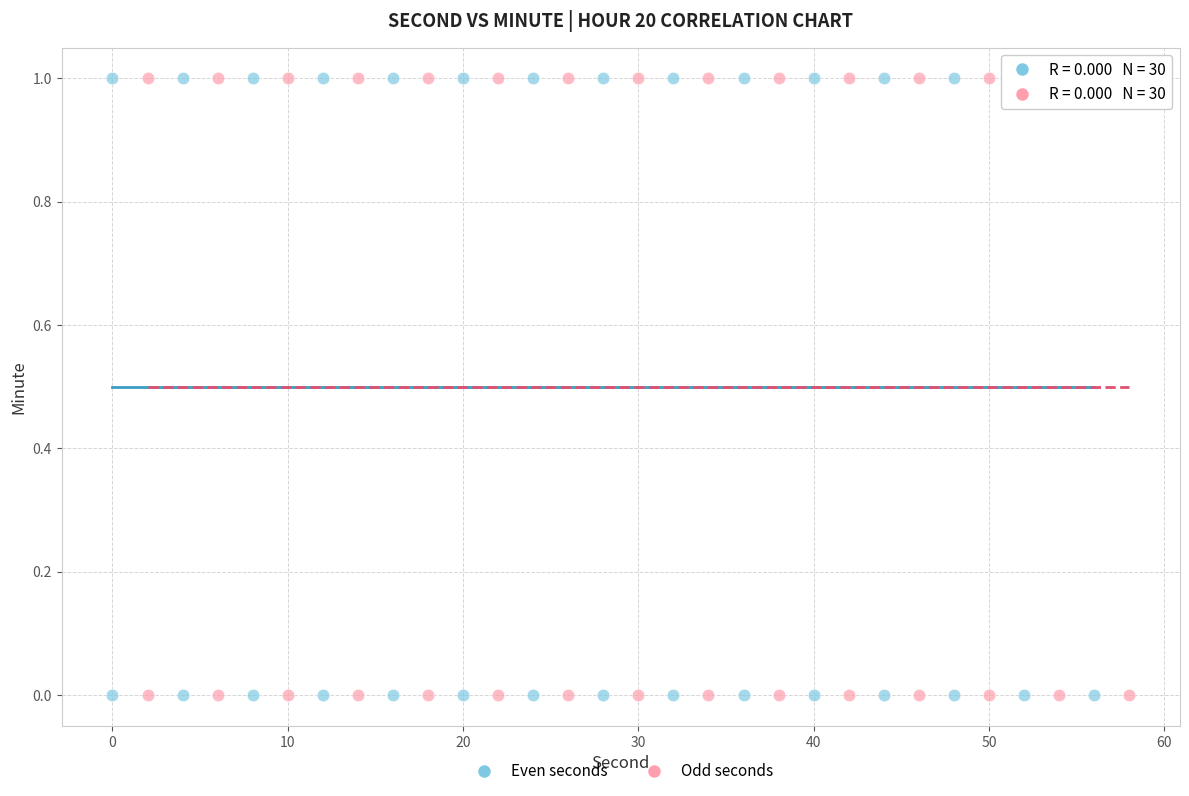

What are all the series names shown in the legend?

Even seconds, Odd seconds